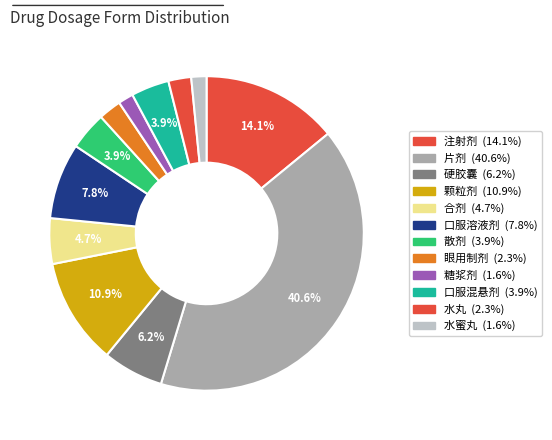

How many segments does this pie chart have?

12